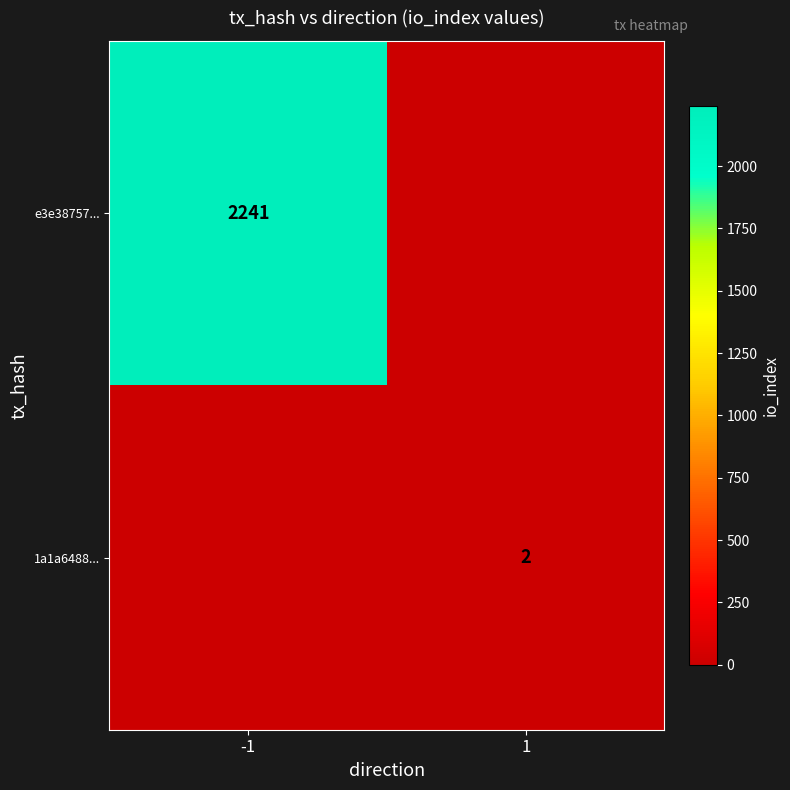

Is the value of e3e38757... at -1 greater than the value of 1a1a6488... at 1?

Yes